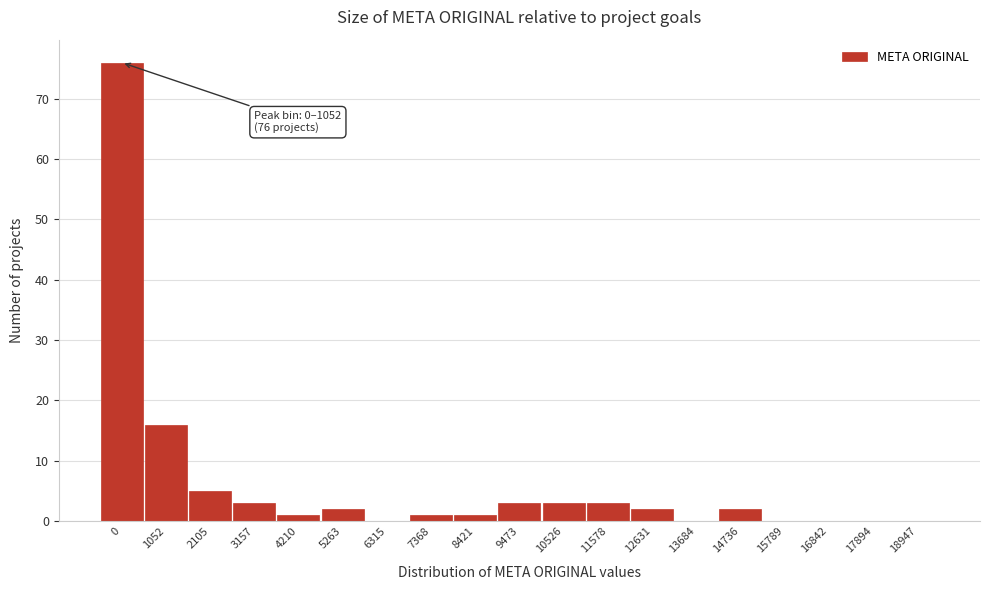

Reading left to right, what are all the values shown in this chart?

0=76	1052=16	2105=5	3157=3	4210=1	5263=2	6315=0	7368=1	8421=1	9473=3	10526=3	11578=3	12631=2	13684=0	14736=2	15789=0	16842=0	17894=0	18947=0